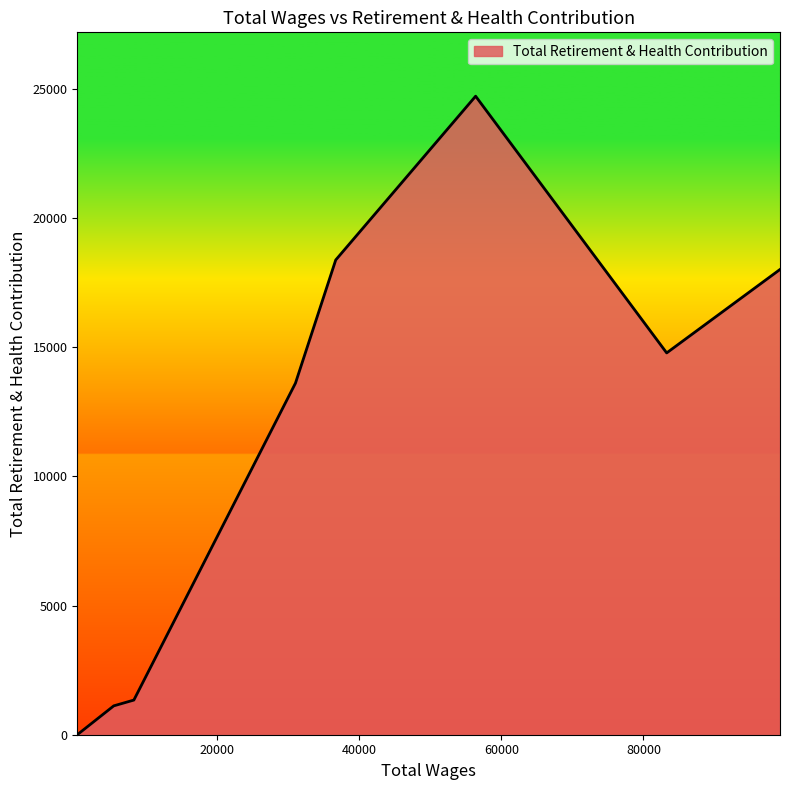

How many values are below 14775?

4